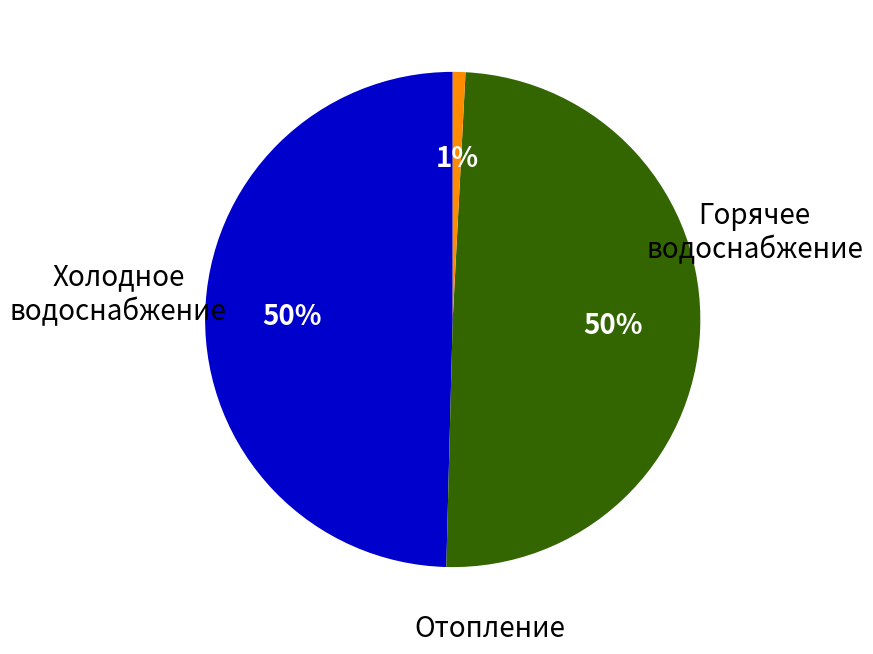

Is it true that Отопление is 50% of the pie?

True